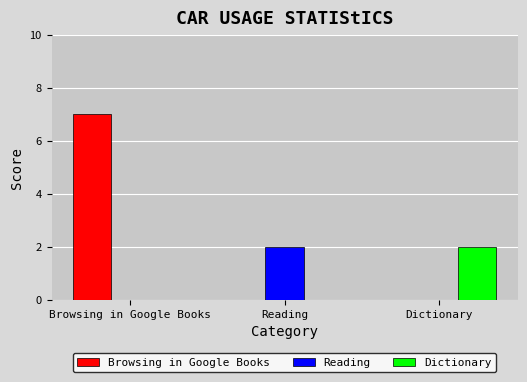

What is the spread (max minus min) of values at Reading?

2